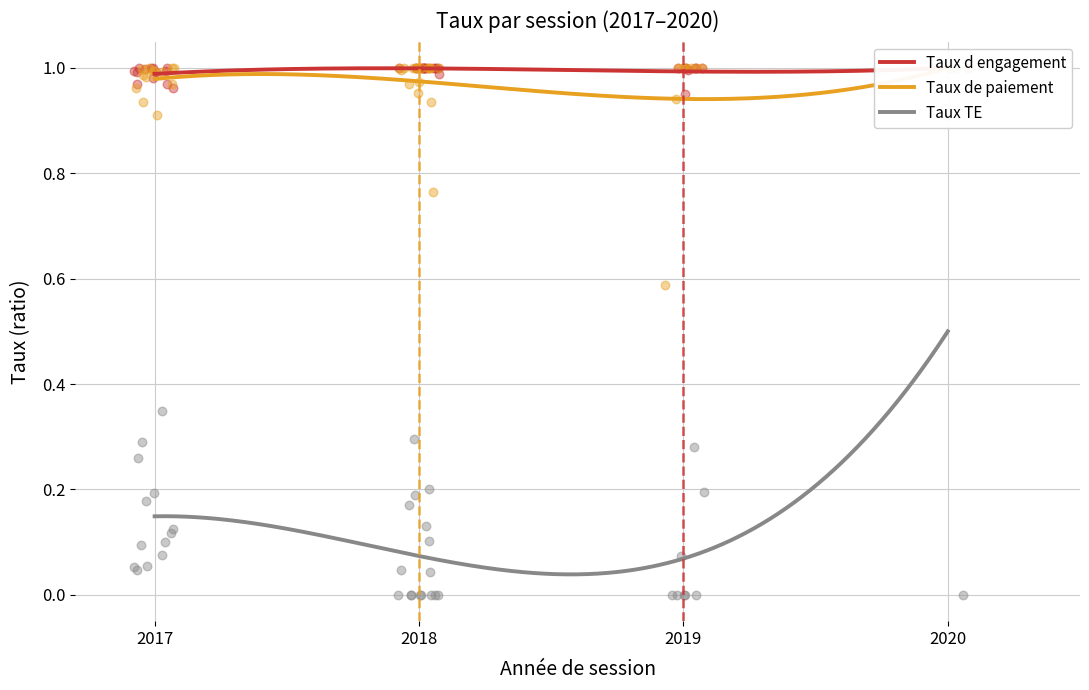

Which series has the largest total across all categories?

Taux d engagement